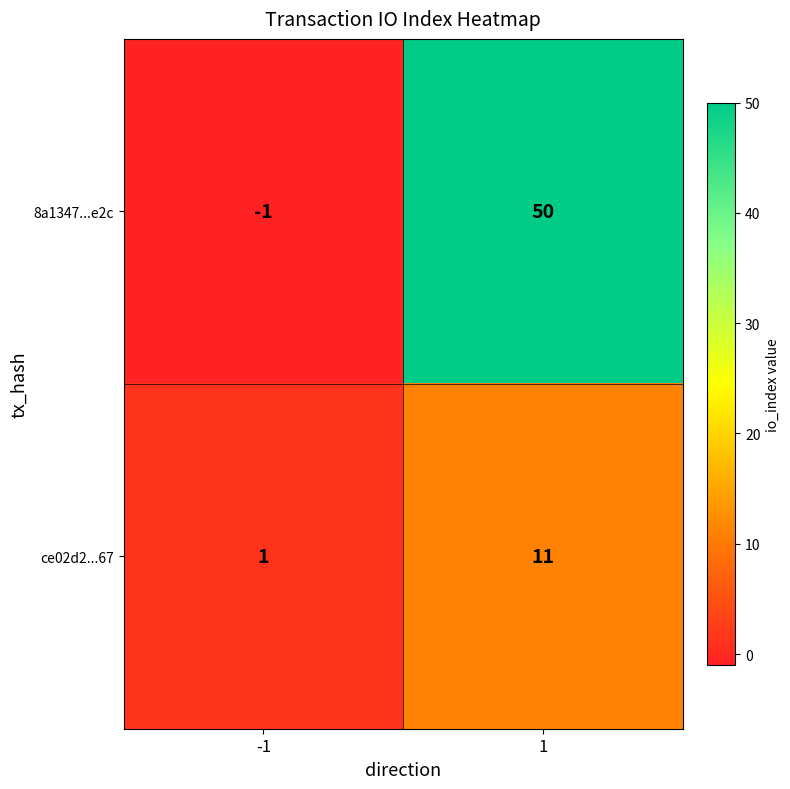

Which label corresponds to the largest value in the chart?

1